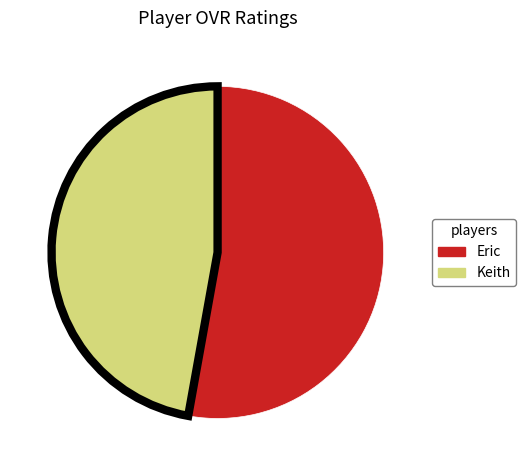

How many segments does this pie chart have?

2